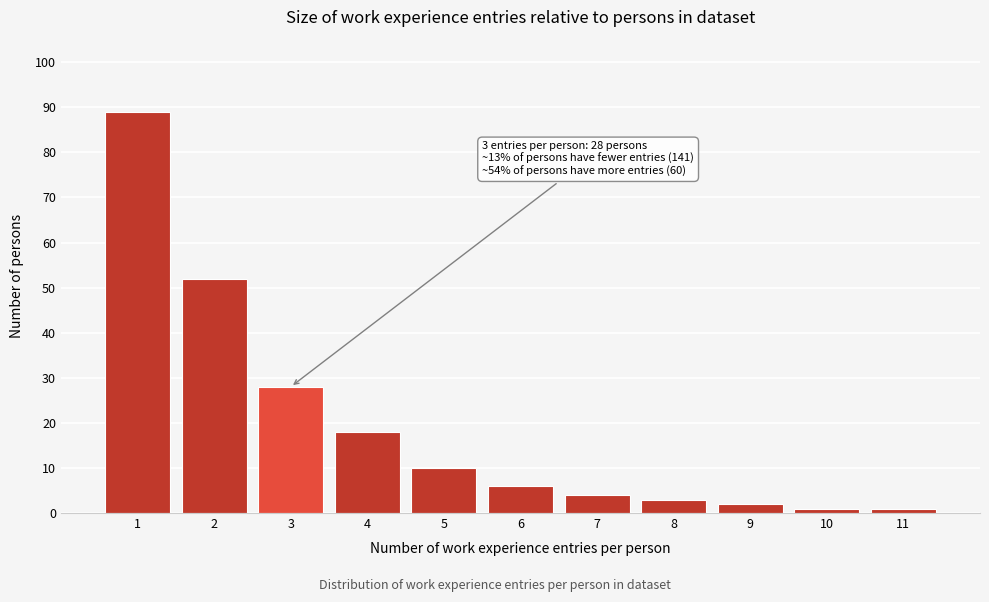

Over which range of the x-axis is the bar tallest?

0.5 to 1.5